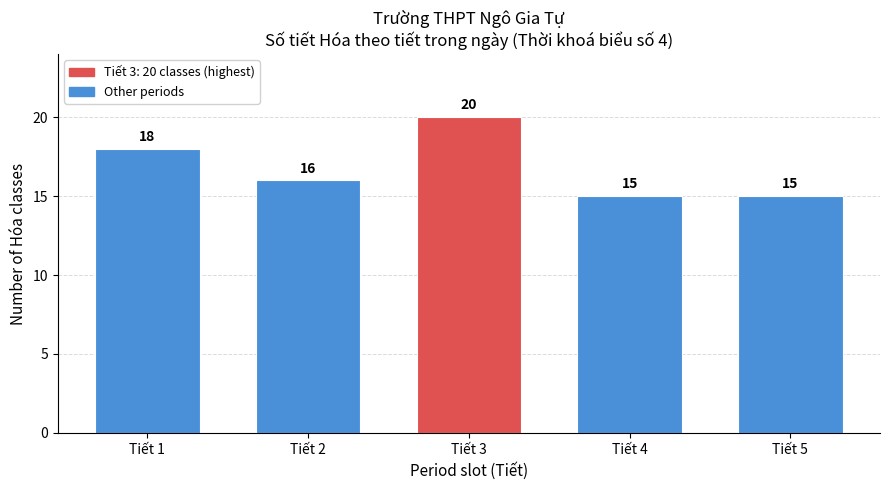

Reading left to right, what are all the values shown in this chart?

Tiết 1=18	Tiết 2=16	Tiết 3=20	Tiết 4=15	Tiết 5=15